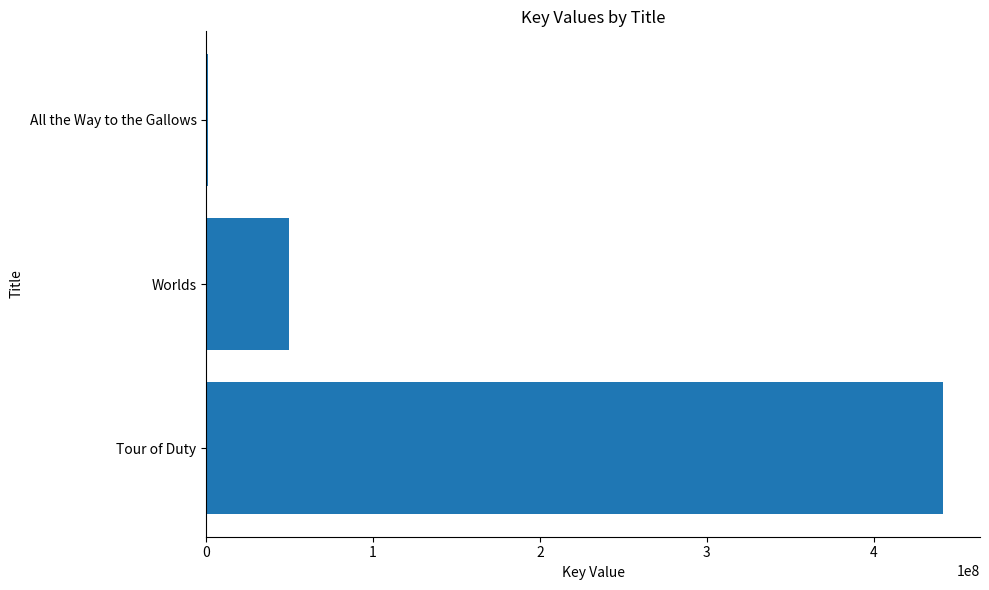

At which label is the value closest to 221359081?

Worlds